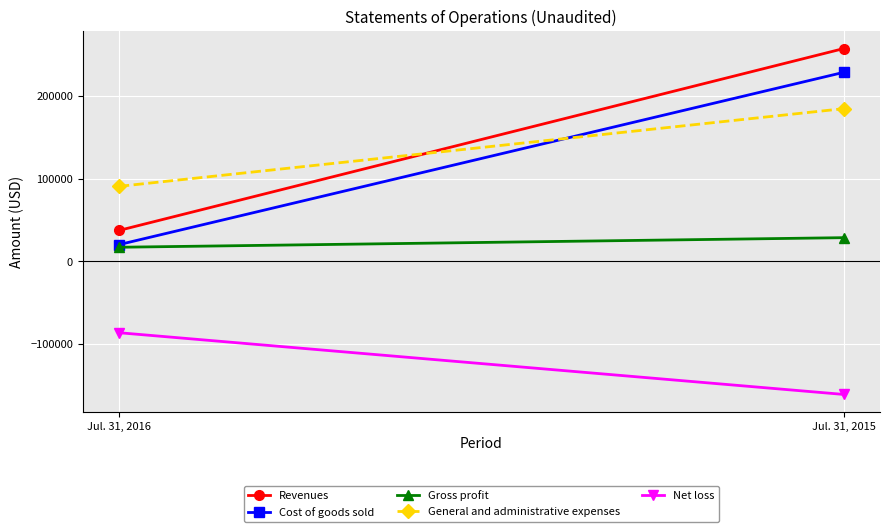

What is the value of the Gross profit point at the 2nd from the left?

28730